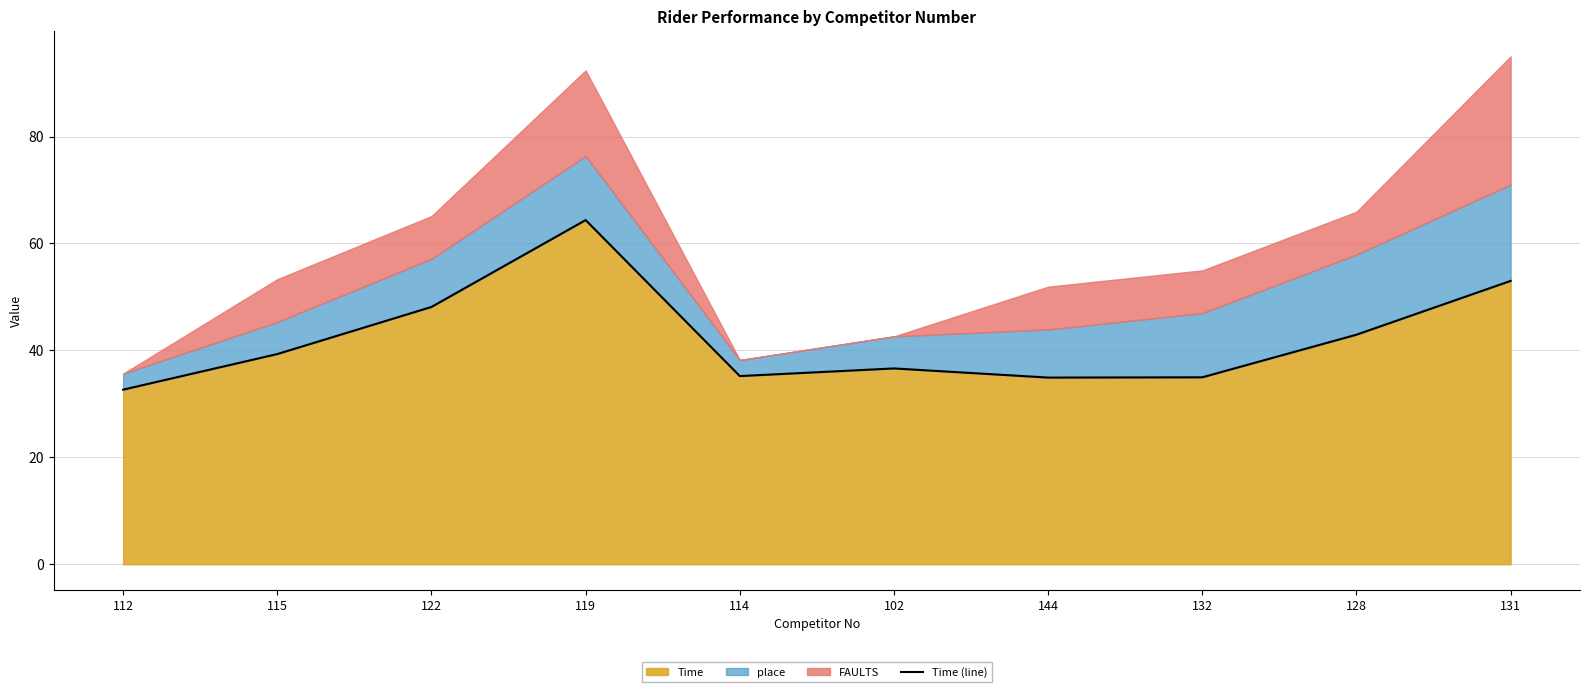

What is the ratio of the value at 112 to the value at 114?

0.9